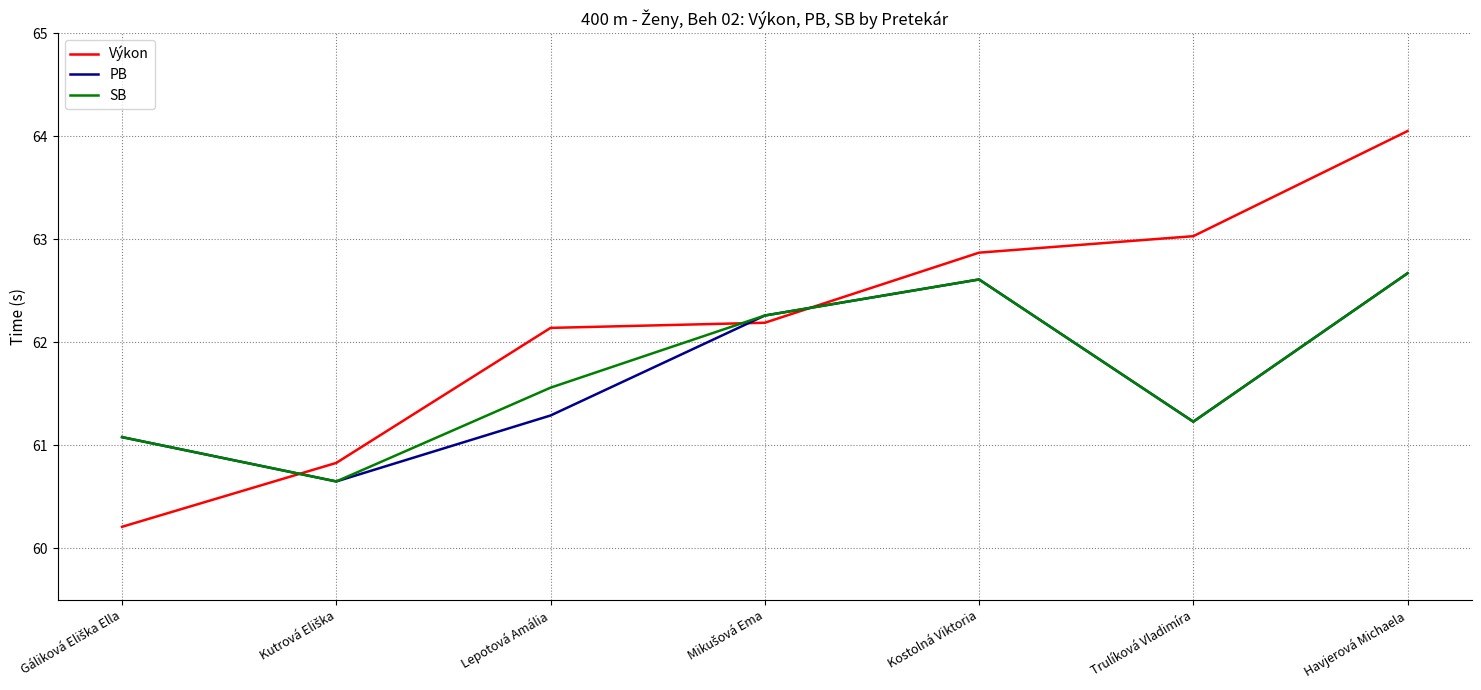

How many series are shown in this chart?

3